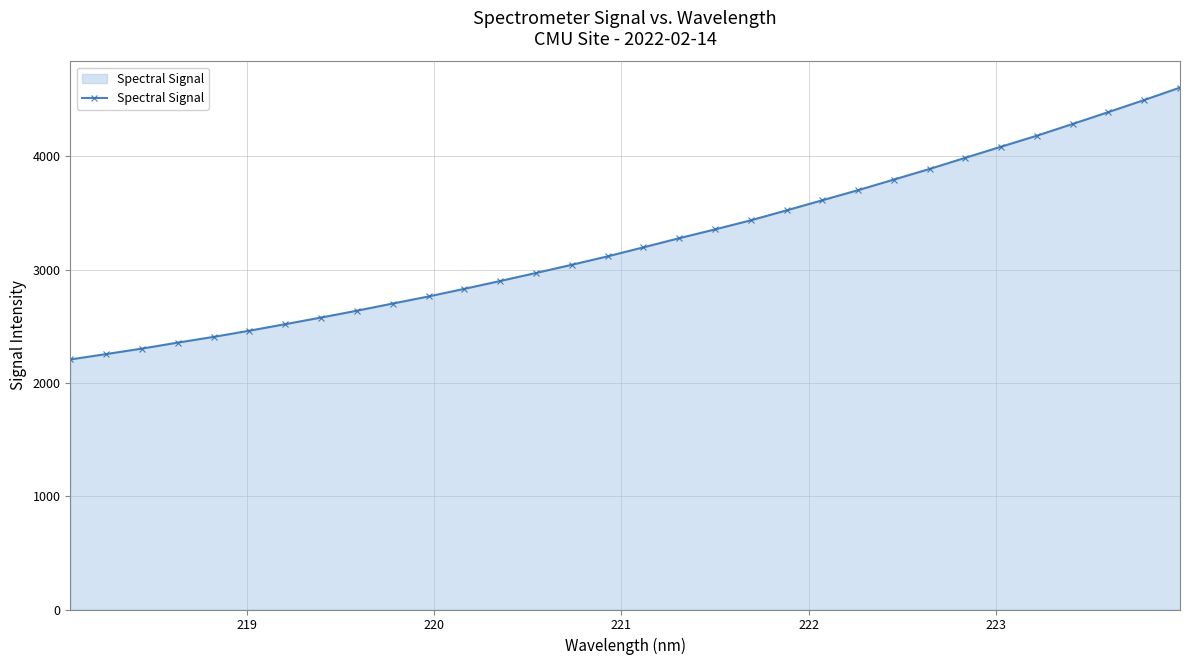

What is the smallest value displayed?

2207.3